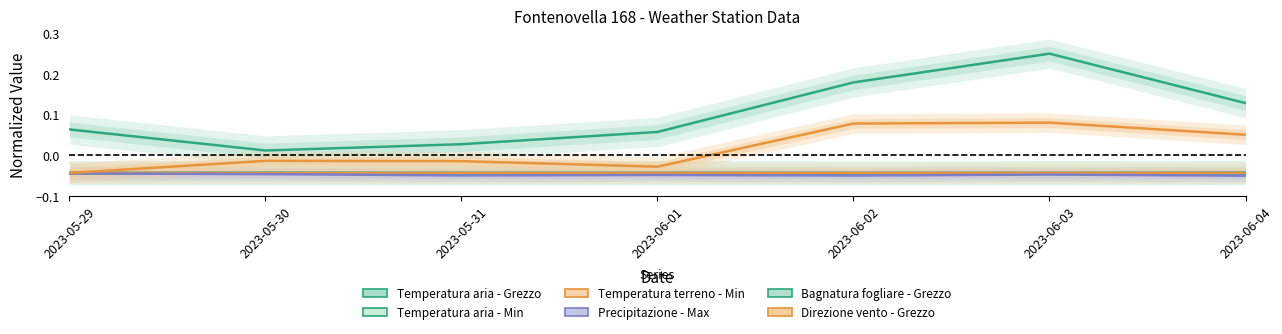

How many distinct data groups are displayed?

6